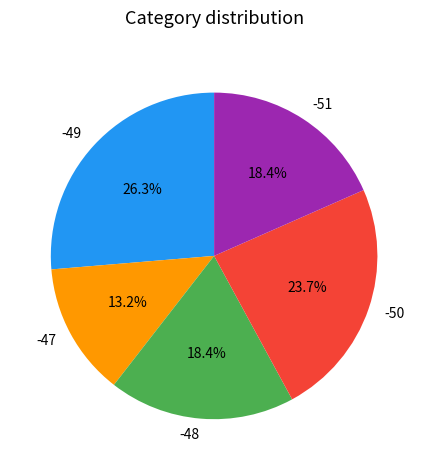

To the nearest percent, what portion does -48 represent?

18%